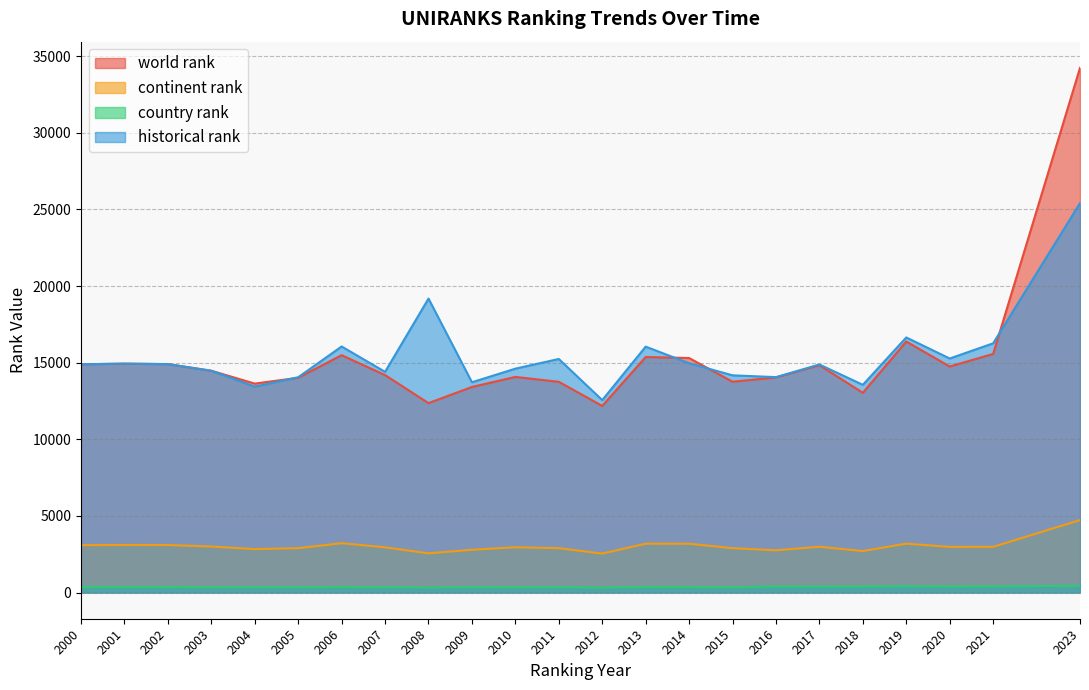

What is the minimum value shown in the chart?

321